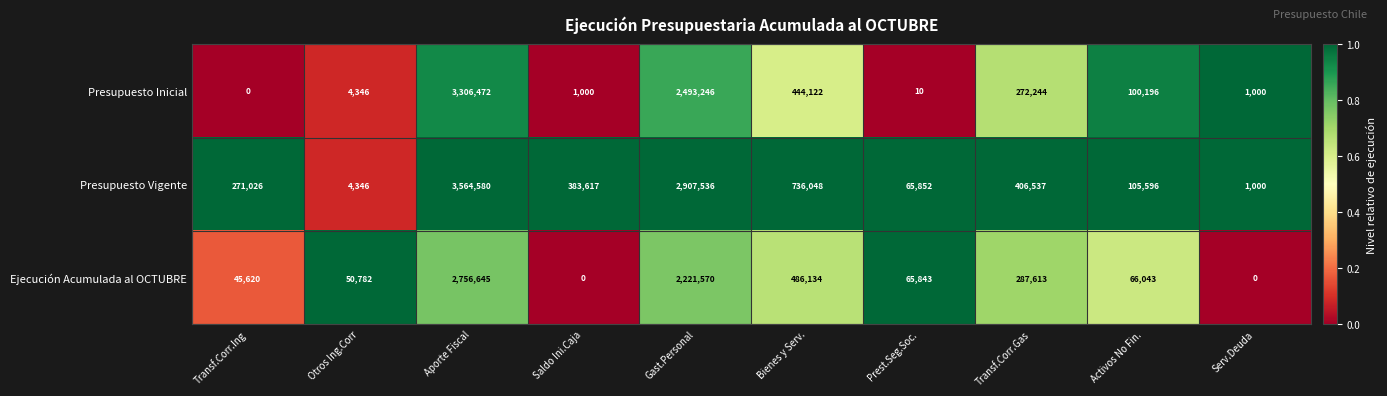

Which category has the highest value across all series?

Aporte Fiscal